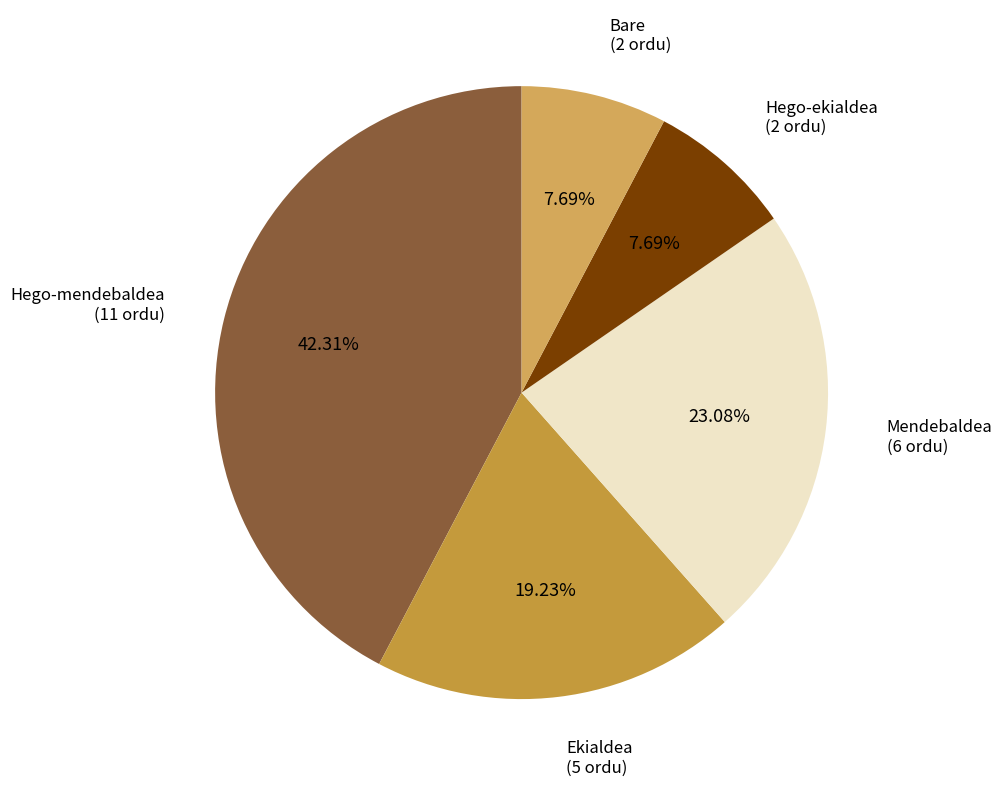

What percentage is NOT represented by Hego-mendebaldea?

57.7%